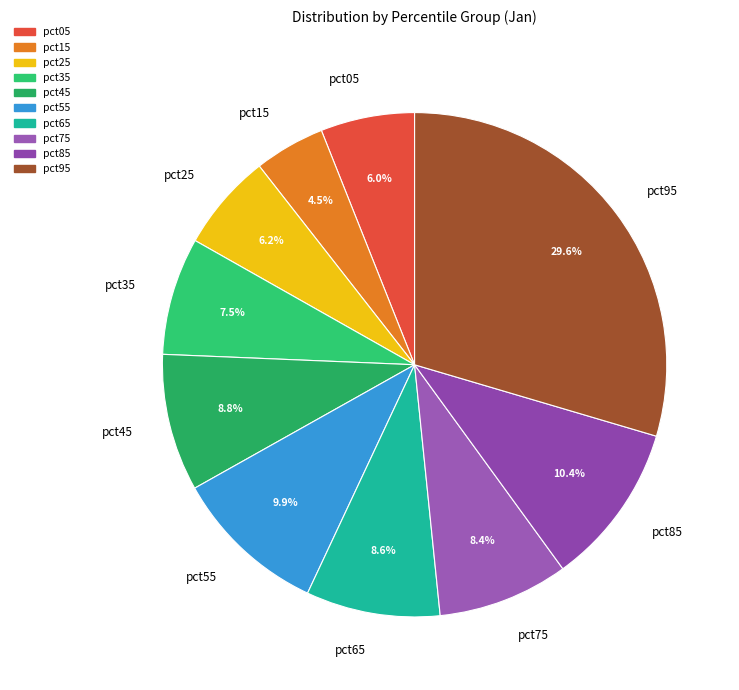

To the nearest percent, what portion does pct95 represent?

30%